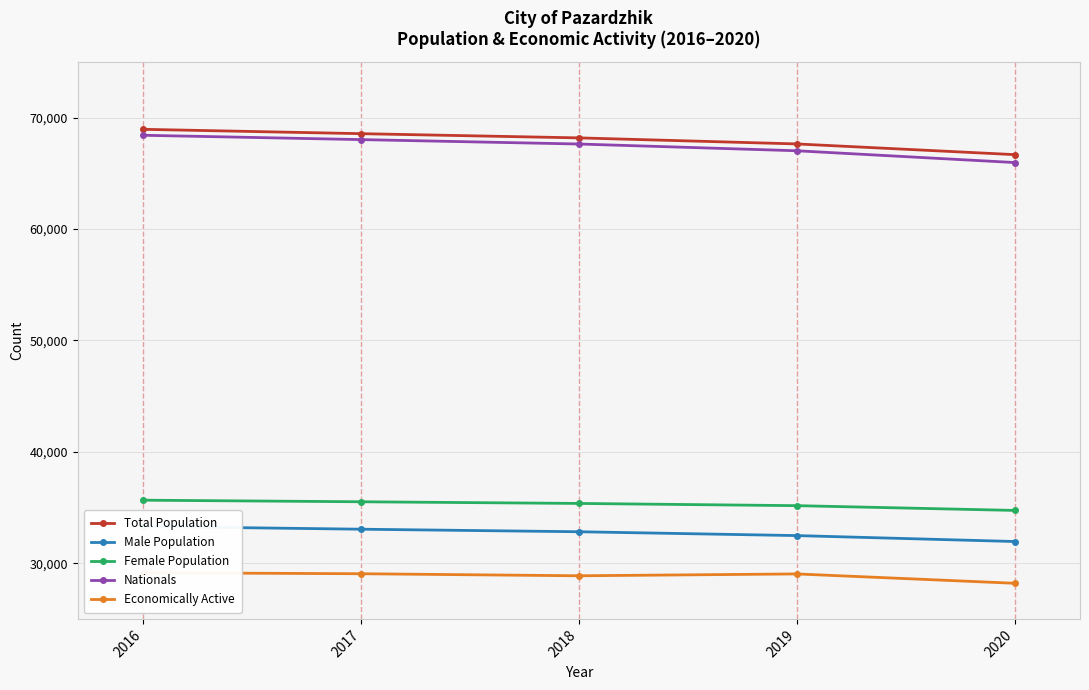

What are all the series names shown in the legend?

Total Population, Male Population, Female Population, Nationals, Economically Active